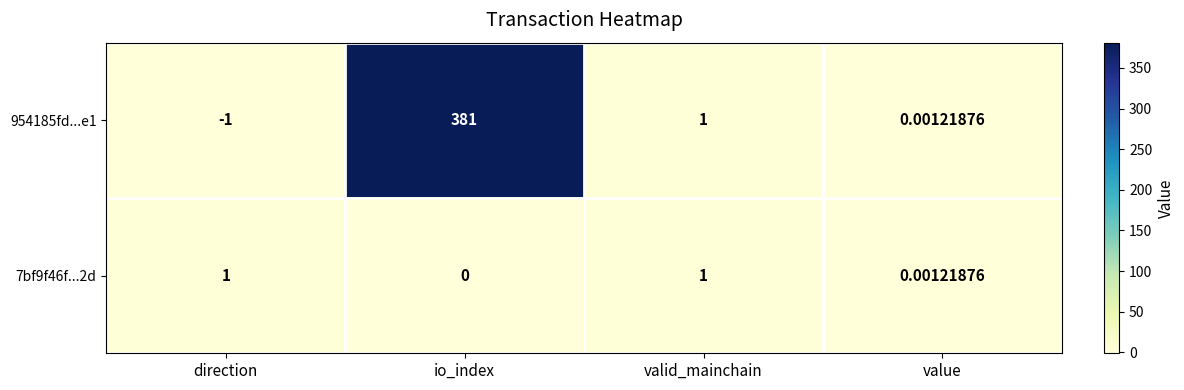

At which label does 954185fd...e1 reach its peak?

io_index